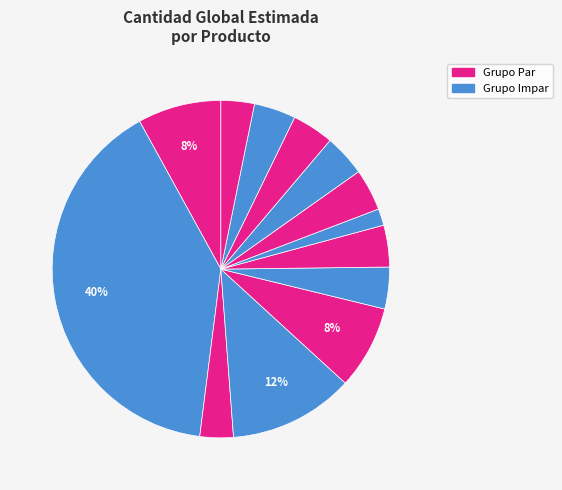

To the nearest percent, what is the average slice percentage?

8%